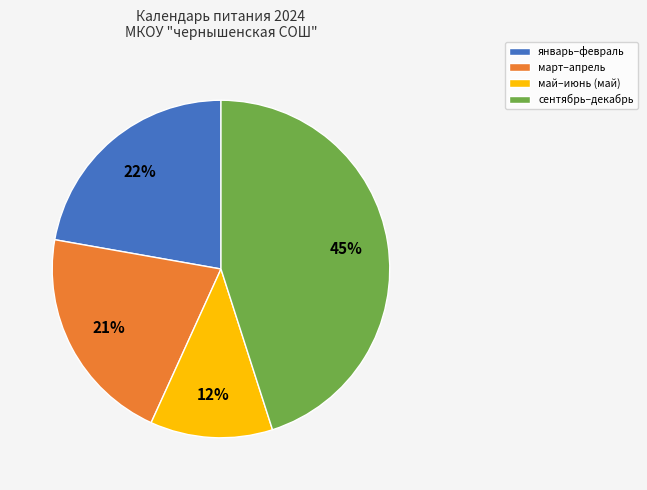

To the nearest percent, what is the average slice percentage?

25%